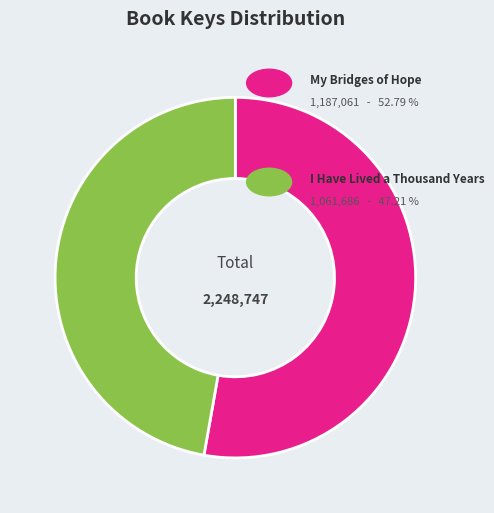

Does any single category account for the majority?

Yes